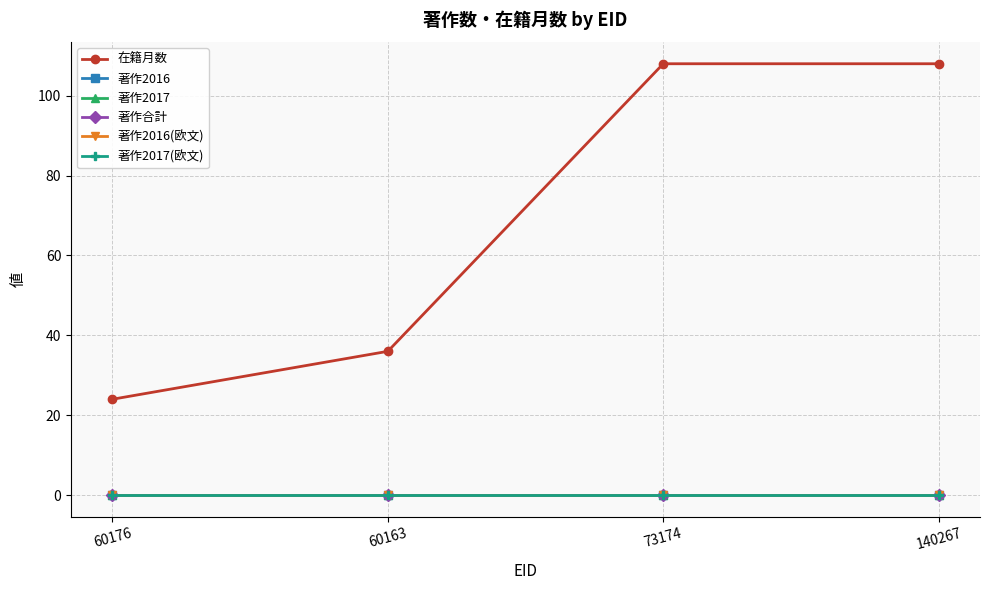

What is the label of the 3rd point from the left?

73174